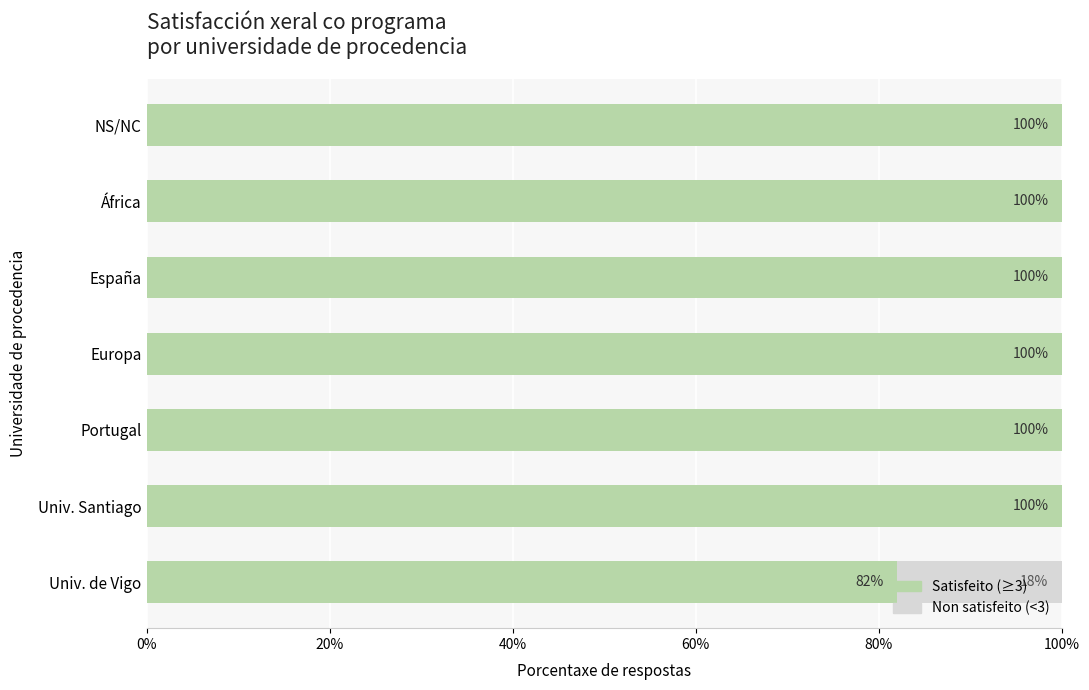

What is the sum of all Satisfeito (≥3) values?

682